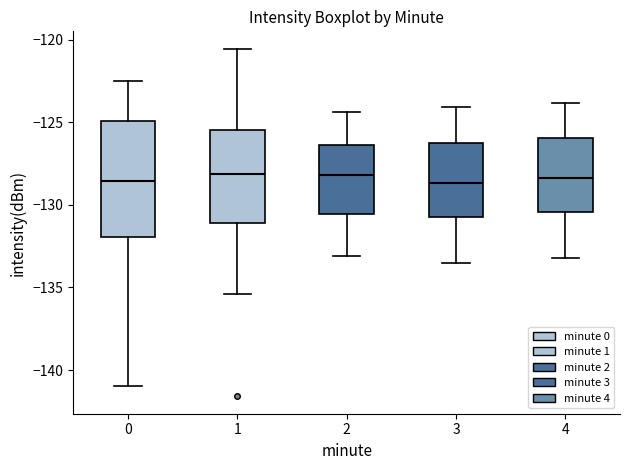

Reading left to right, transcribe this box plot: for each box, give where its median line is, the range the box spans, and where its two whiskers end, as read against the y-axis. The values are not printed on the chart, so give them approximately, as read against the axis.

0: median -128.5, box -132.0 to -125.0, whiskers -141.0 to -122.5
1: median -128.0, box -131.0 to -125.5, whiskers -135.5 to -120.5
2: median -128.0, box -130.5 to -126.5, whiskers -133.0 to -124.5
3: median -128.5, box -130.5 to -126.0, whiskers -133.5 to -124.0
4: median -128.5, box -130.5 to -126.0, whiskers -133.0 to -124.0